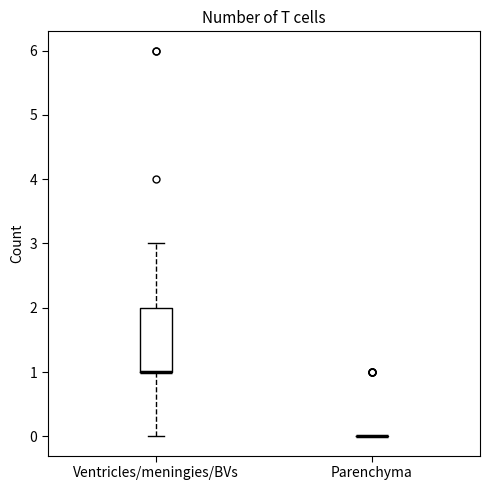

Comparing the boxes themselves (not the whiskers), which one is the tallest?

Ventricles/meningies/BVs